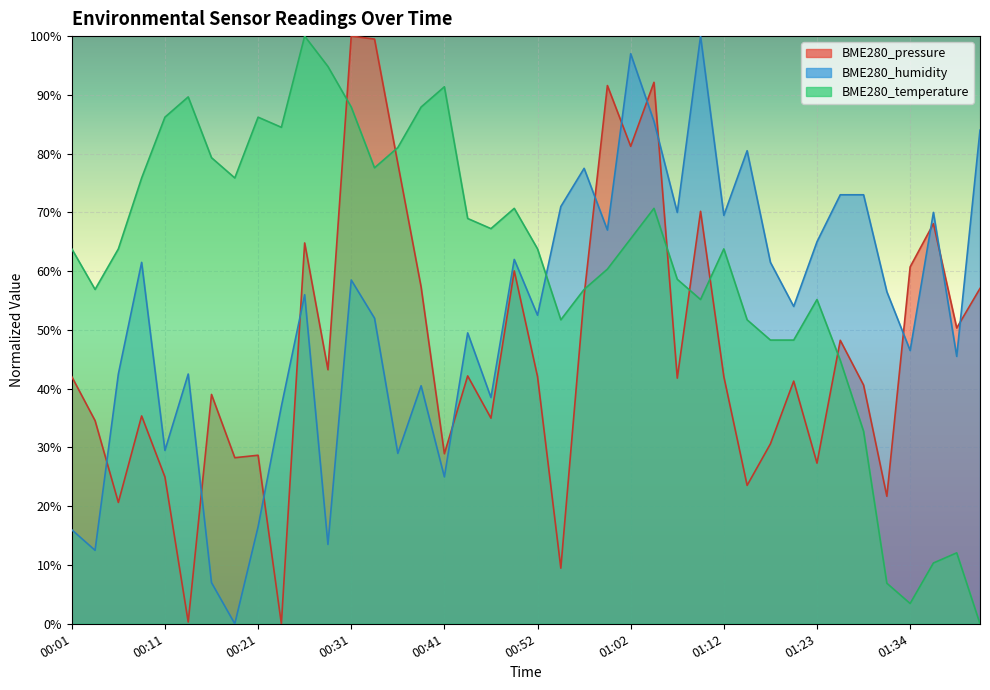

How many intersections are there between BME280_humidity and BME280_pressure?

13